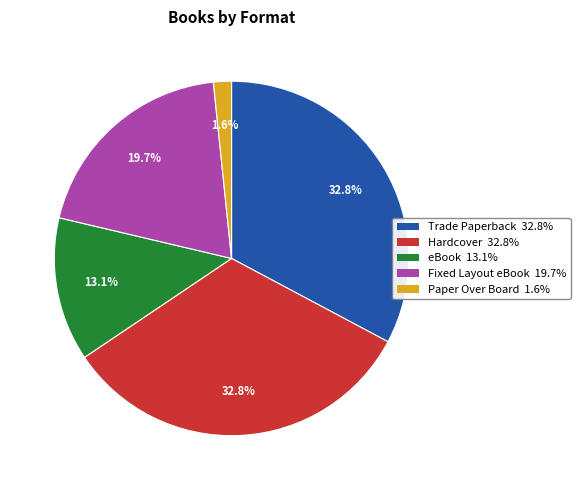

Is there any slice that represents more than half of the pie?

No